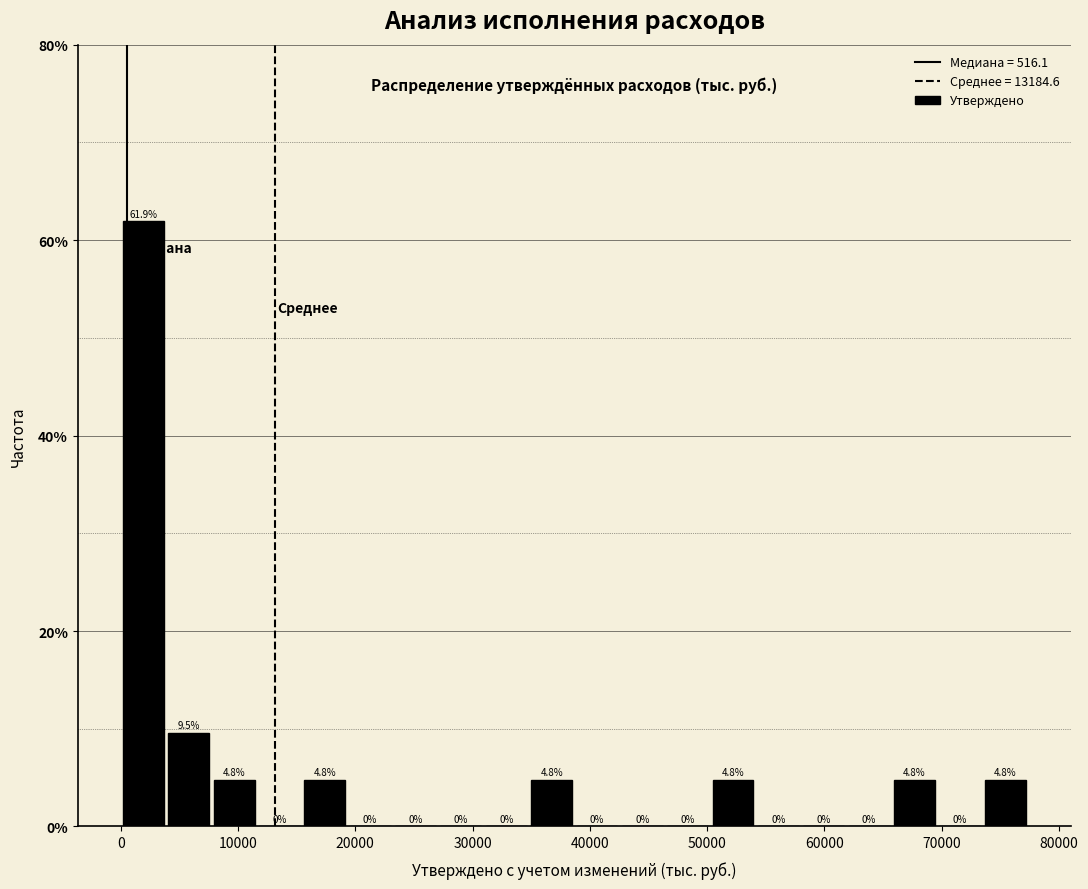

Around what value on the x-axis is the tallest bar? Give the approximate position of its centre, as read against the axis.

2000